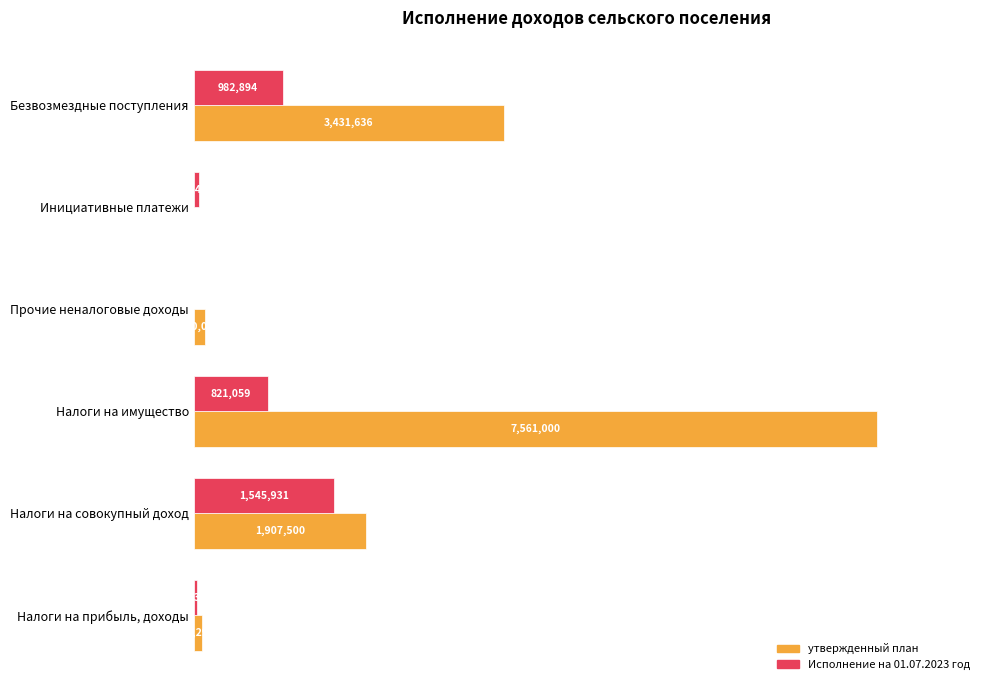

What are all the series names shown in the legend?

утвержденный план, Исполнение на 01.07.2023 год